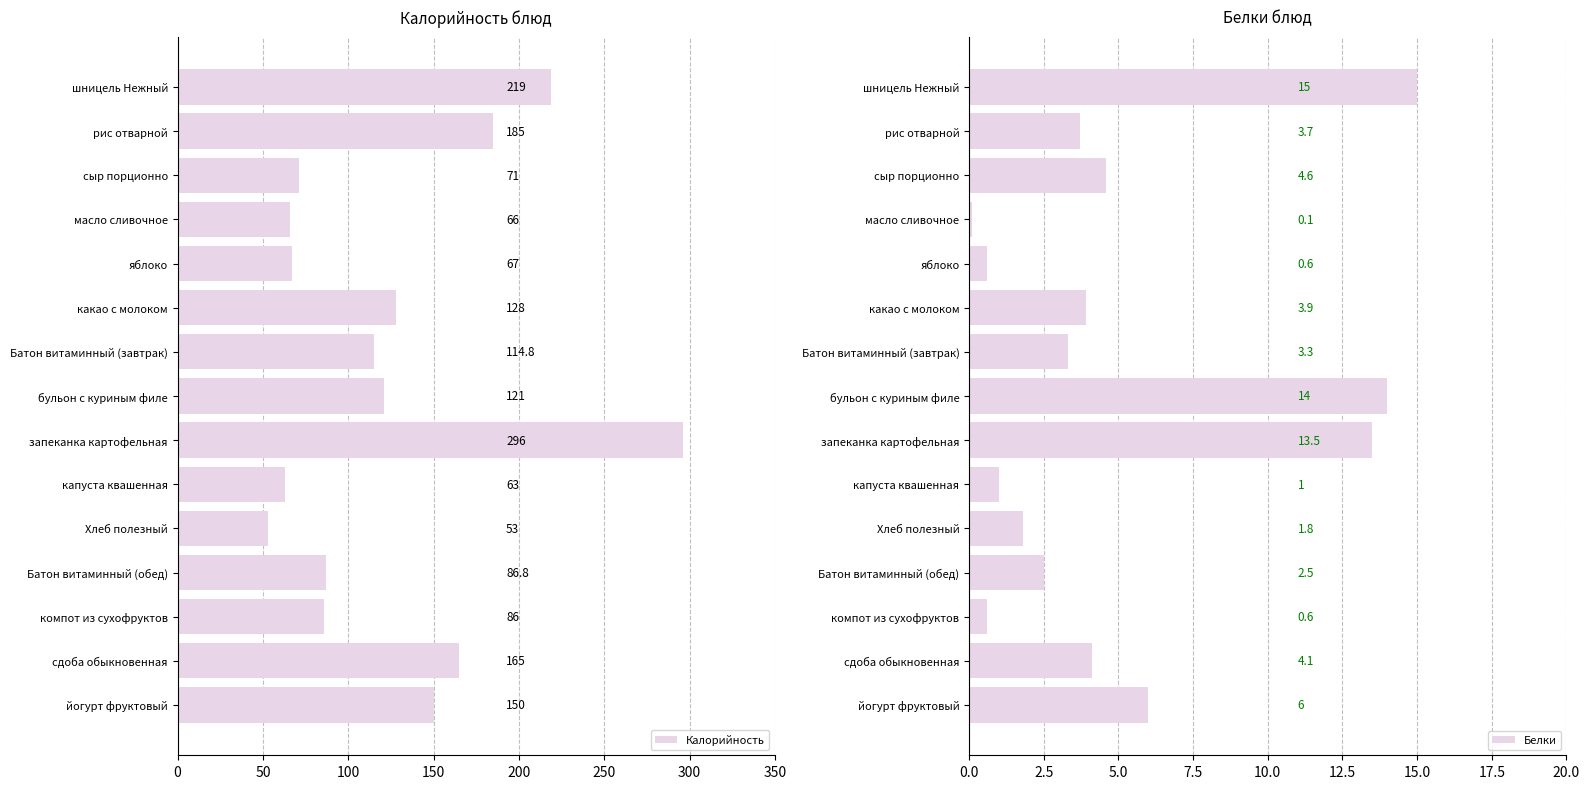

The Калорийность series shows 121.0 at бульон с куриным филе. True or false?

True